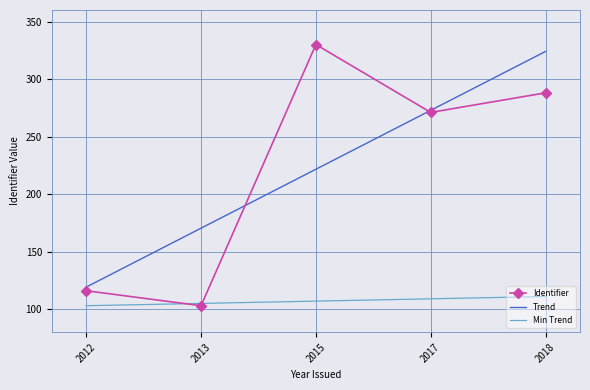

How many values in the Trend series are below 221?

2